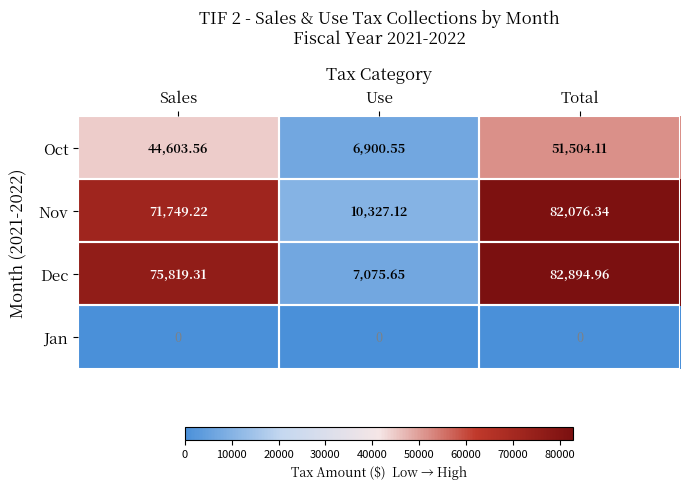

List the series in order of their peak value, lowest first.

Jan, Oct, Nov, Dec